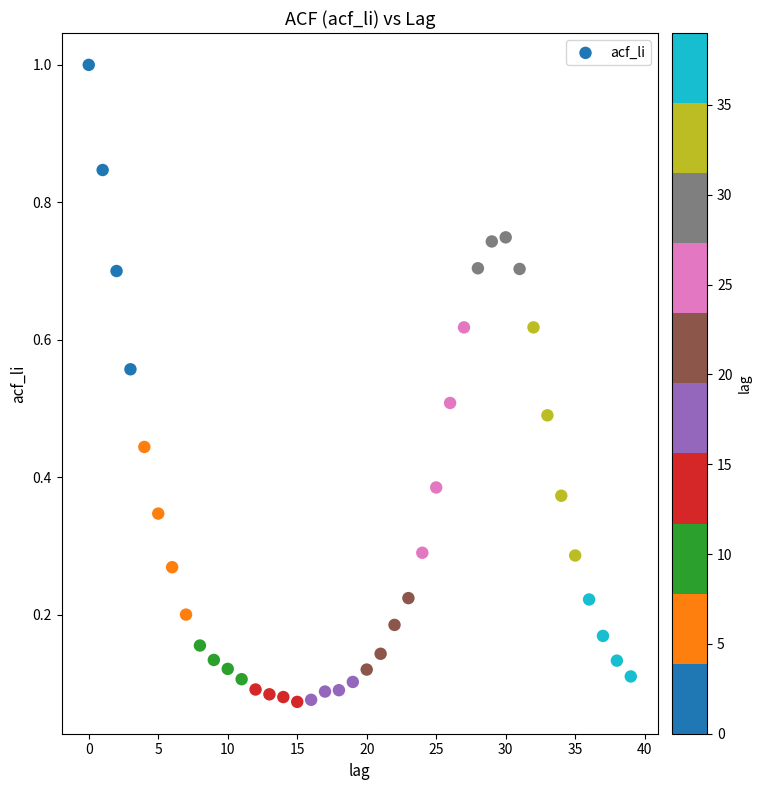

What is the range of Y values (max minus min)?

0.9